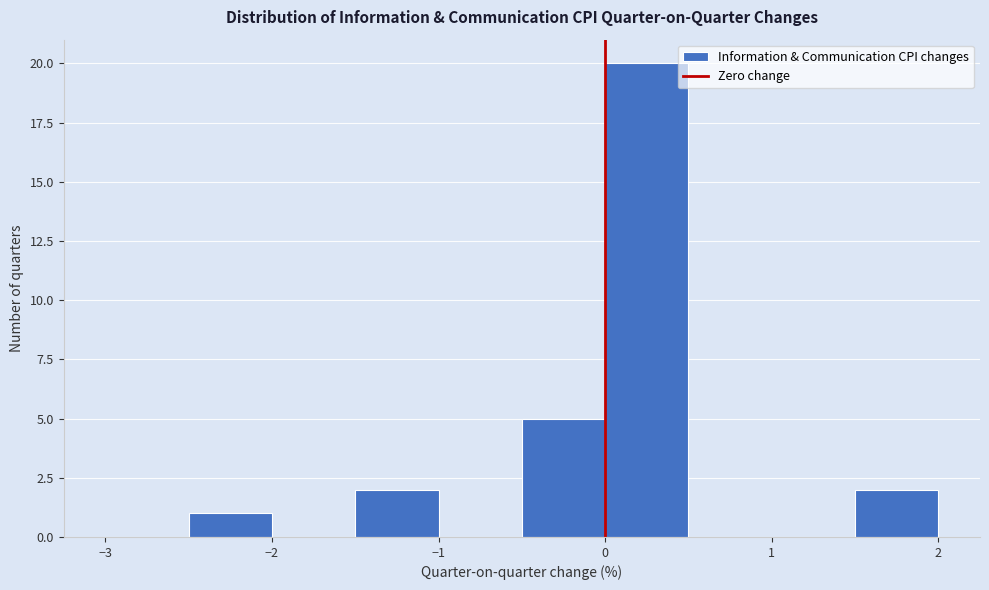

Reading left to right, transcribe this chart: for each bar, give the range it covers on the x-axis and its height. The values are not printed on the chart, so give them approximately, as read against the axis.

-3.0 to -2.5: 0
-2.5 to -2.0: 1
-2.0 to -1.5: 0
-1.5 to -1.0: 2
-1.0 to -0.5: 0
-0.5 to 0.0: 5
0.0 to 0.5: 20
0.5 to 1.0: 0
1.0 to 1.5: 0
1.5 to 2.0: 2